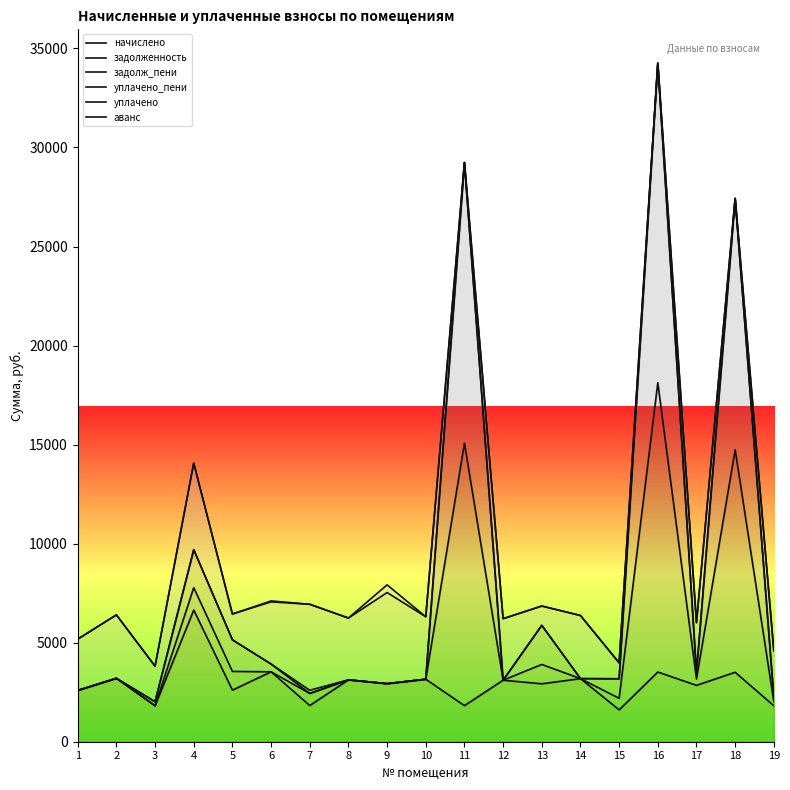

What is the lowest value of the уплачено_пени series?

2018.0